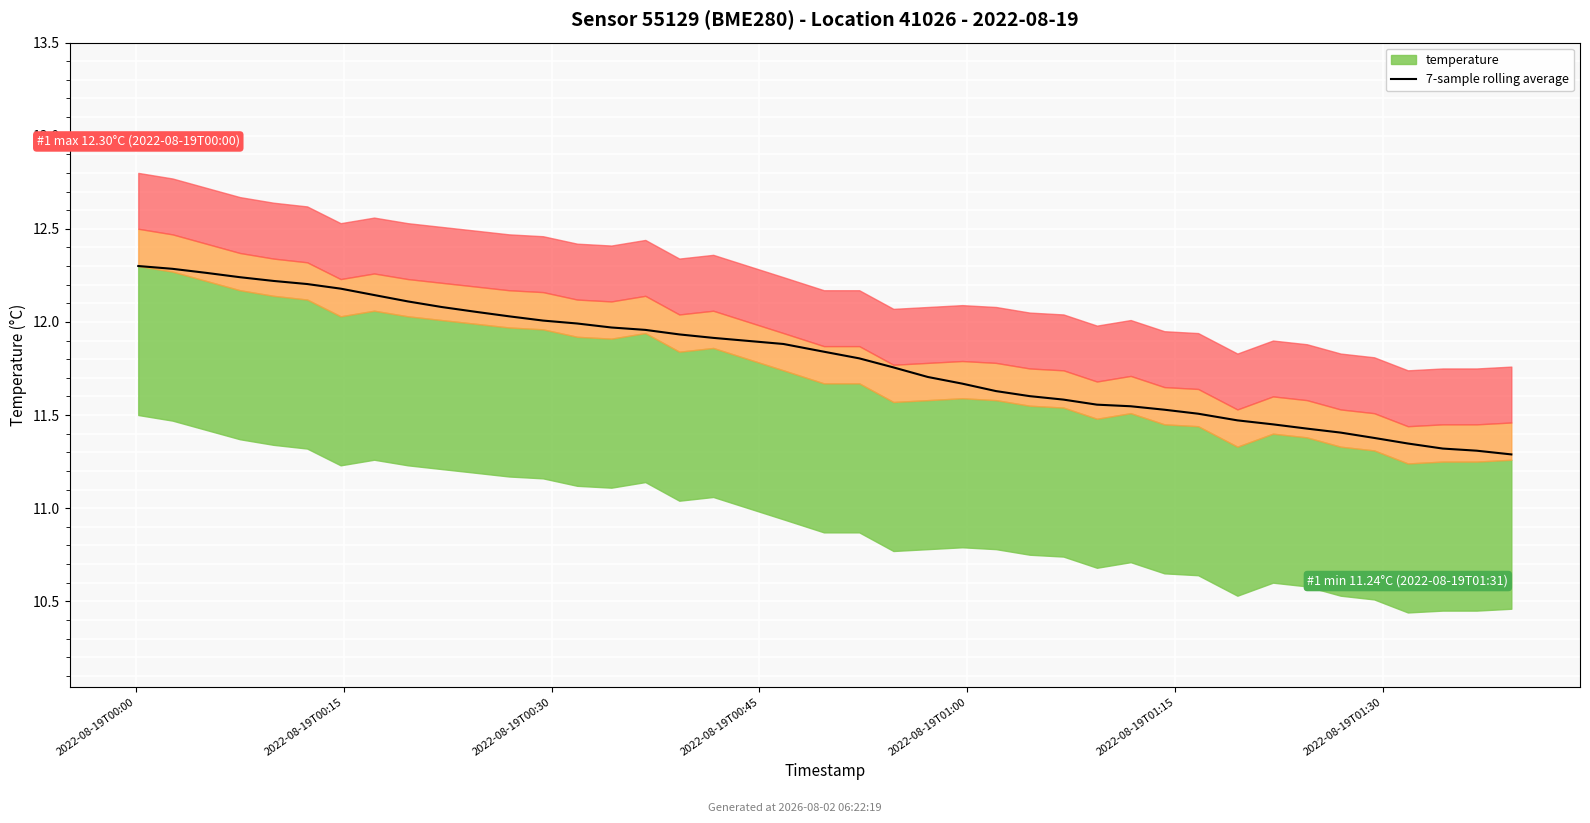

Reading right to left, transcribe all the data shown in this chart.

11.3	11.3	11.3	11.3	11.4	11.4	11.4	11.5	11.5	11.5	11.5	11.5	11.6	11.6	11.6	11.6	11.7	11.7	11.8	11.8	11.8	11.9	11.9	11.9	12.0	12.0	12.0	12.0	12.0	12.1	12.1	12.1	12.1	12.2	12.2	12.2	12.2	12.3	12.3	12.3